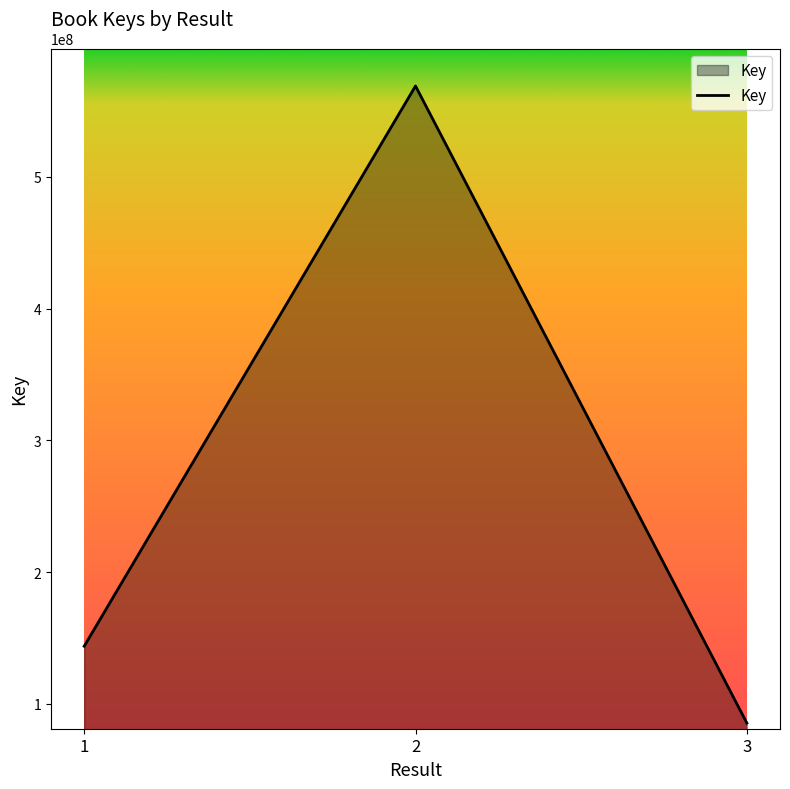

What is the difference between the values at 2 and 1?

425162089